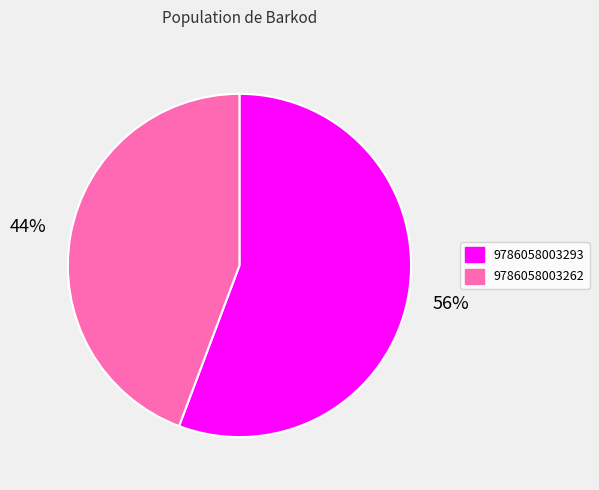

What percentage is the 9786058003262 slice, to the nearest percent?

44%